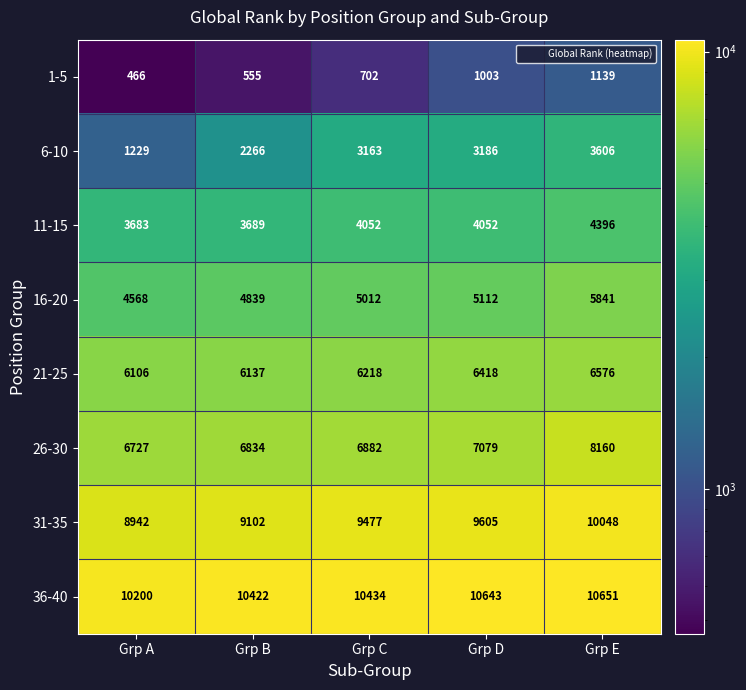

At which category is the sum across all series the highest?

Grp E